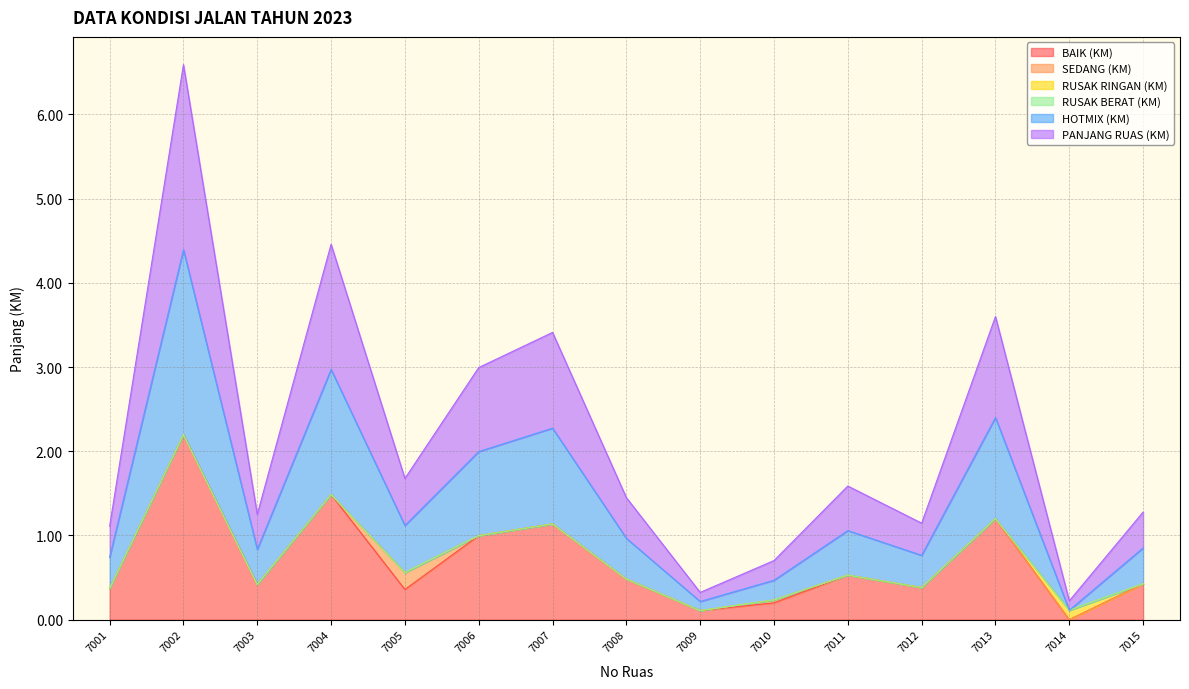

The value of PANJANG RUAS (KM) at 7005 is 0.6. True or false?

True